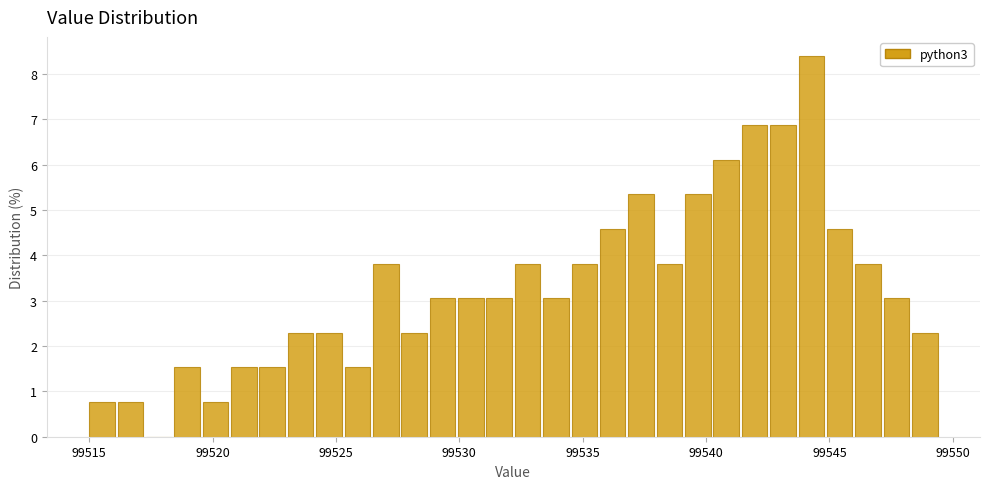

Around what value on the x-axis is the tallest bar? Give the approximate position of its centre, as read against the axis.

99544.5